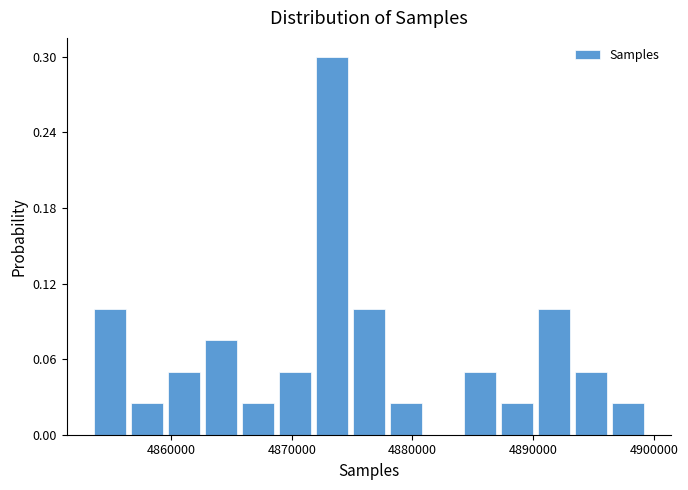

Read against the x-axis, roughly where is the centre of the tallest bar?

4873000